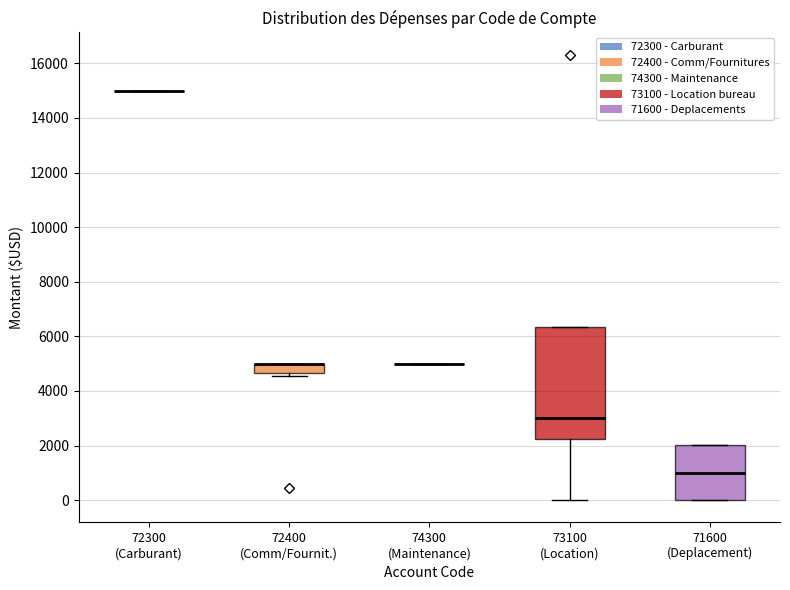

Reading left to right, read every box against the y-axis: the position of its median line, the range the box covers, and the ends of its whiskers. The values are not printed on the chart, so give them approximately, as read against the axis.

72300 (Carburant): box collapsed to a line at 15000, whiskers 15000 to 15000
72400 (Comm/Fournit.): median 5000 (drawn on the box's upper edge), box 4600 to 5000, whiskers 4600 (just below the box's lower edge) to 5000
74300 (Maintenance): box collapsed to a line at 5000, whiskers 5000 to 5000
73100 (Location): median 3000, box 2200 to 6400, whiskers 0 to 6400
71600 (Deplacement): median 1000, box 0 to 2000, whiskers 0 to 2000